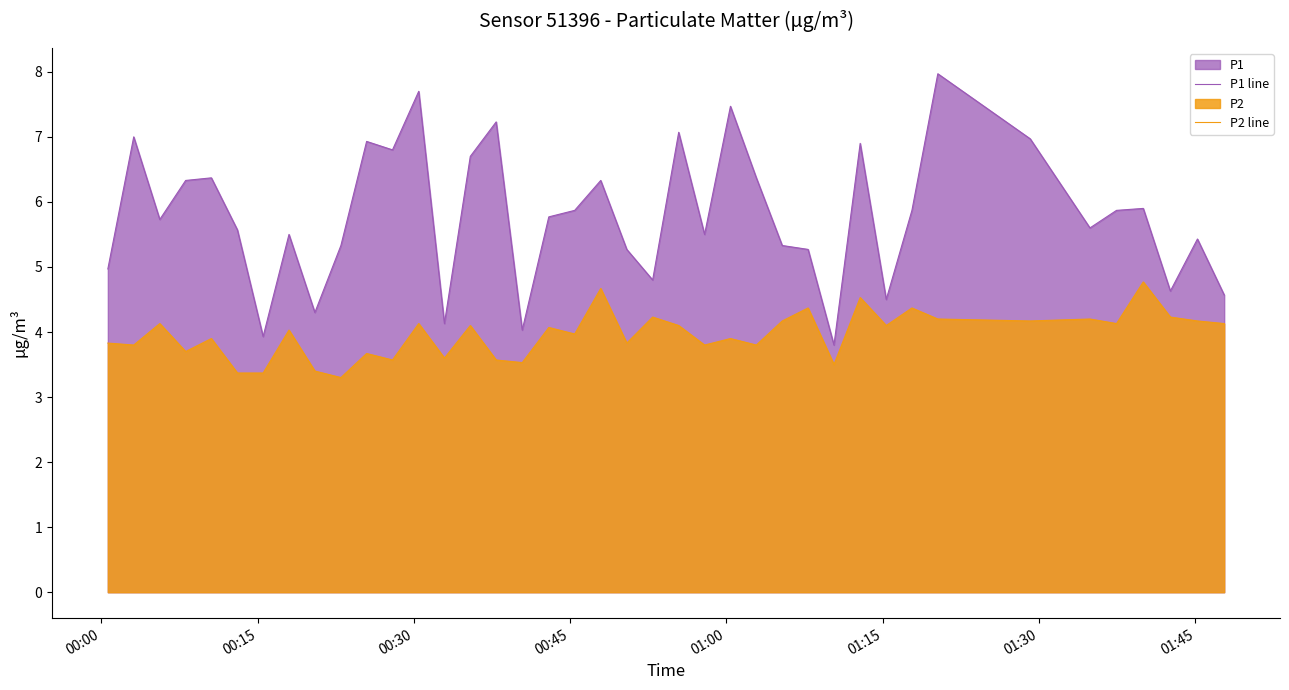

Which series has the largest total across all categories?

P1 line